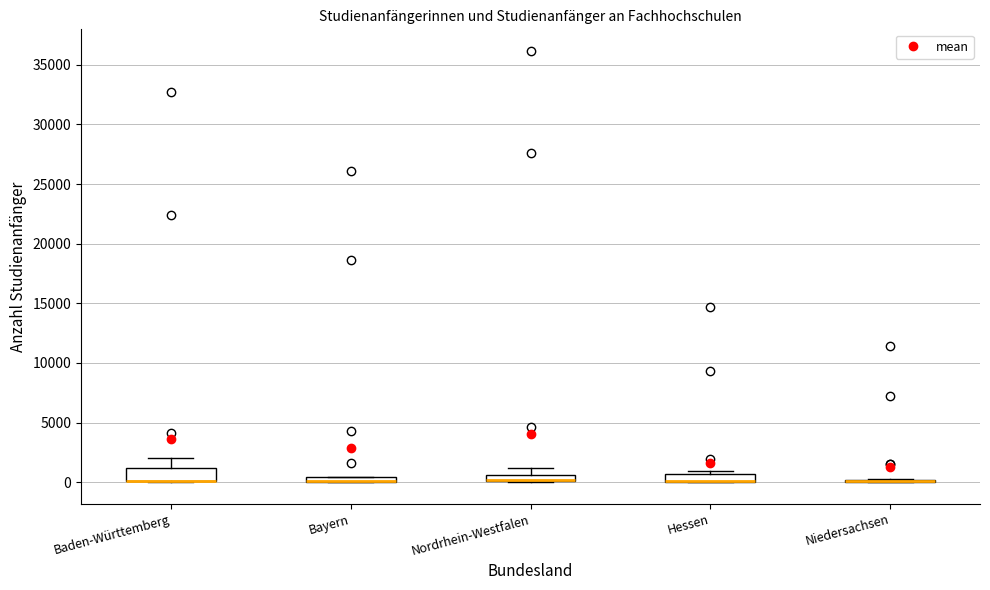

Where does the upper whisker of the box for Baden-Württemberg end on the y-axis? The values are not printed on the chart, so give them approximately, as read against the axis.

2000